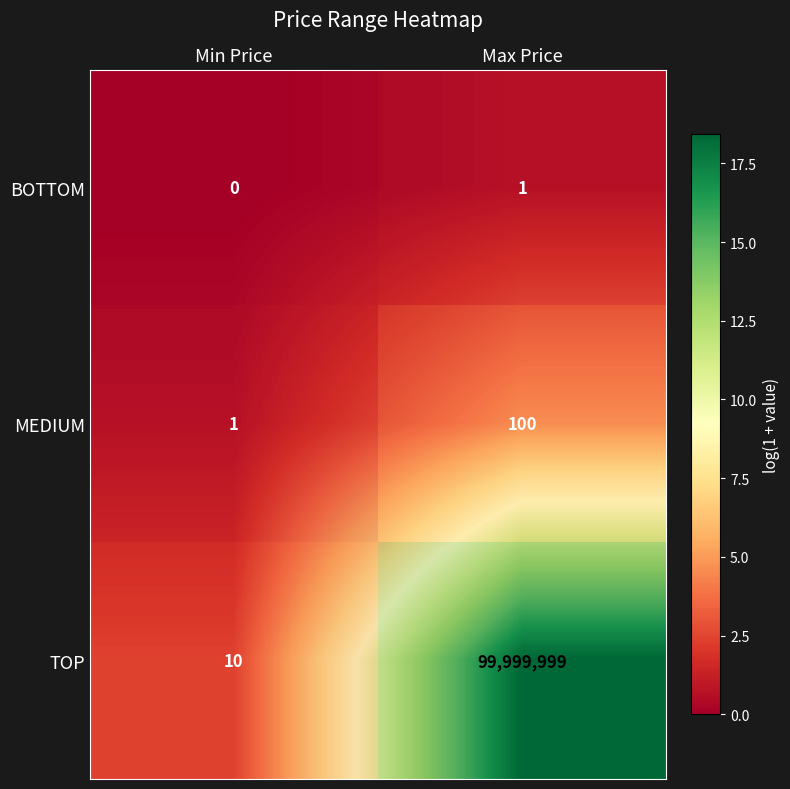

Which series has the widest spread of values?

TOP